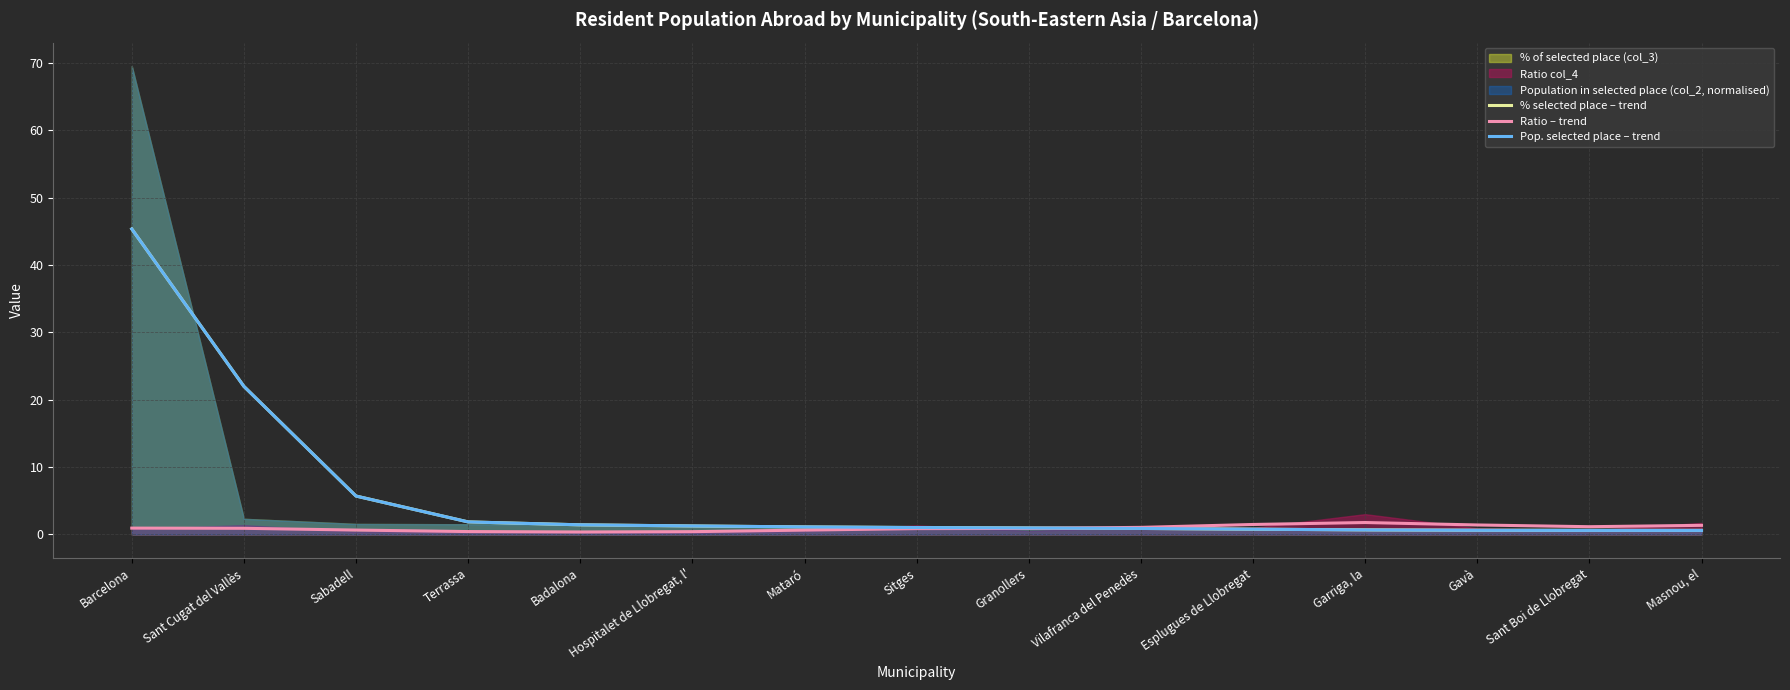

Which series ends up on top after the final intersection of % selected place – trend and Pop. selected place – trend?

% selected place – trend